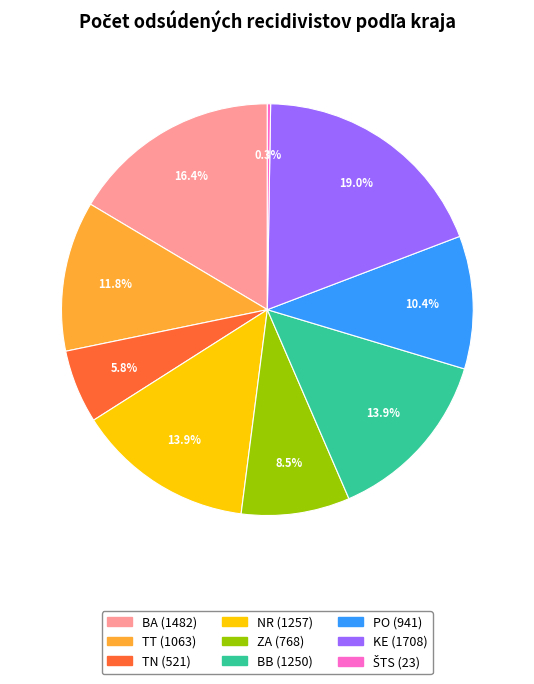

To the nearest percent, what is the combined percentage of TT and PO?

22%